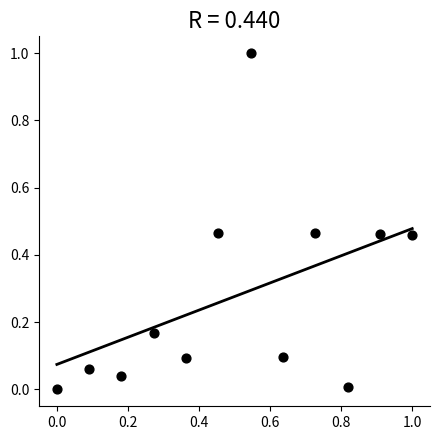

What is the range of X values (max minus min)?

1.0